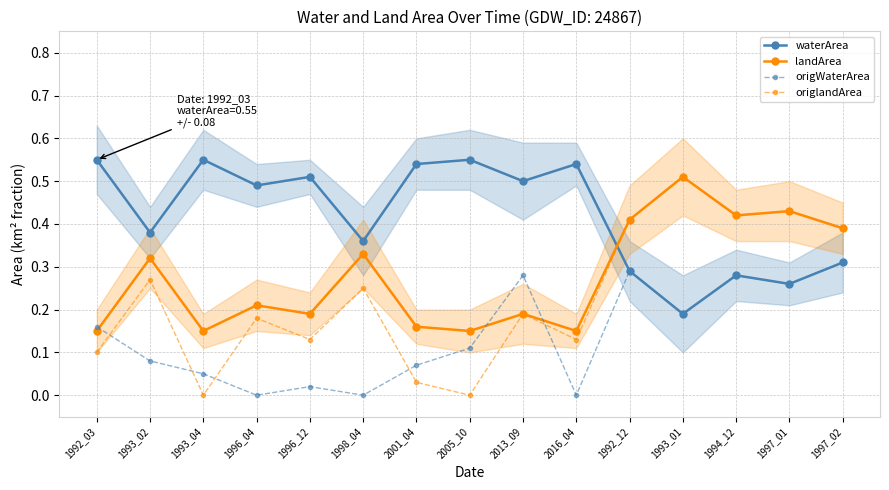

Reading left to right, list all the values displayed in this chart.

waterArea: 0.6	0.4	0.6	0.5	0.5	0.4	0.5	0.6	0.5	0.5	0.3	0.2	0.3	0.3	0.3
landArea: 0.1	0.3	0.1	0.2	0.2	0.3	0.2	0.1	0.2	0.1	0.4	0.5	0.4	0.4	0.4
origWaterArea: 0.2	0.1	0.1	0.0	0.0	0.0	0.1	0.1	0.3	0.0	0.3	0.2	0.3	0.3	0.3
origlandArea: 0.1	0.3	0.0	0.2	0.1	0.2	0.0	0.0	0.2	0.1	0.4	0.5	0.4	0.4	0.4